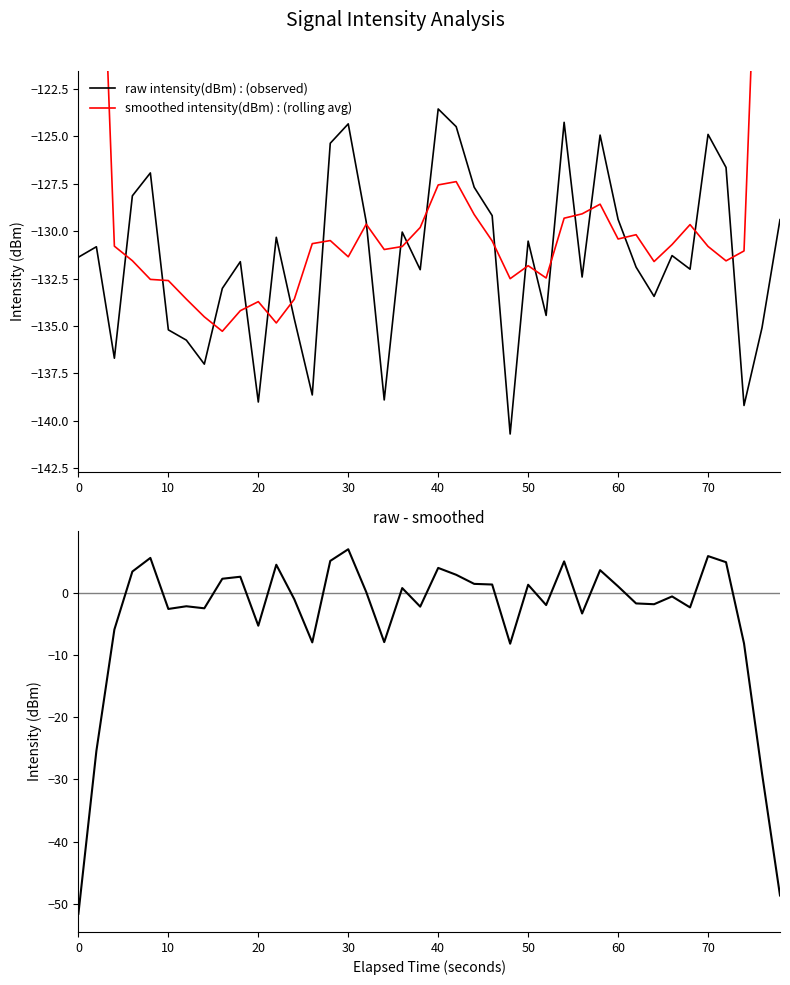

True or false: smoothed intensity(dBm) : (rolling avg) and raw - smoothed cross at least once.

False